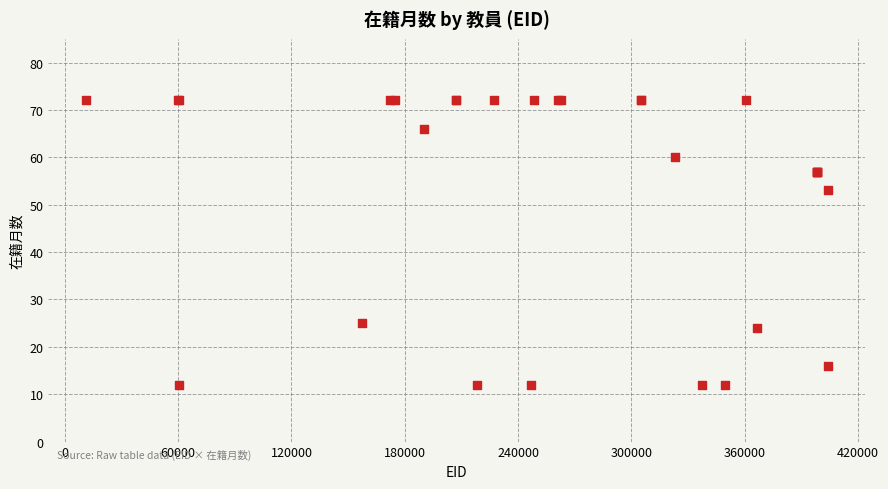

What Y value in the scatter plot is closest to 42?

53